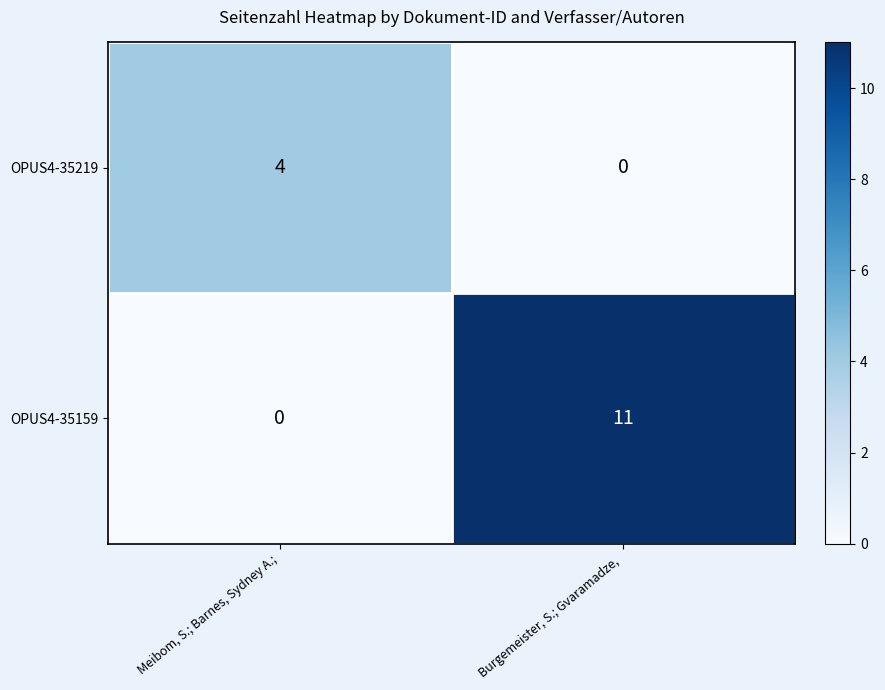

At which label is OPUS4-35159 closest to 5?

Meibom, S.; Barnes, Sydney A.;